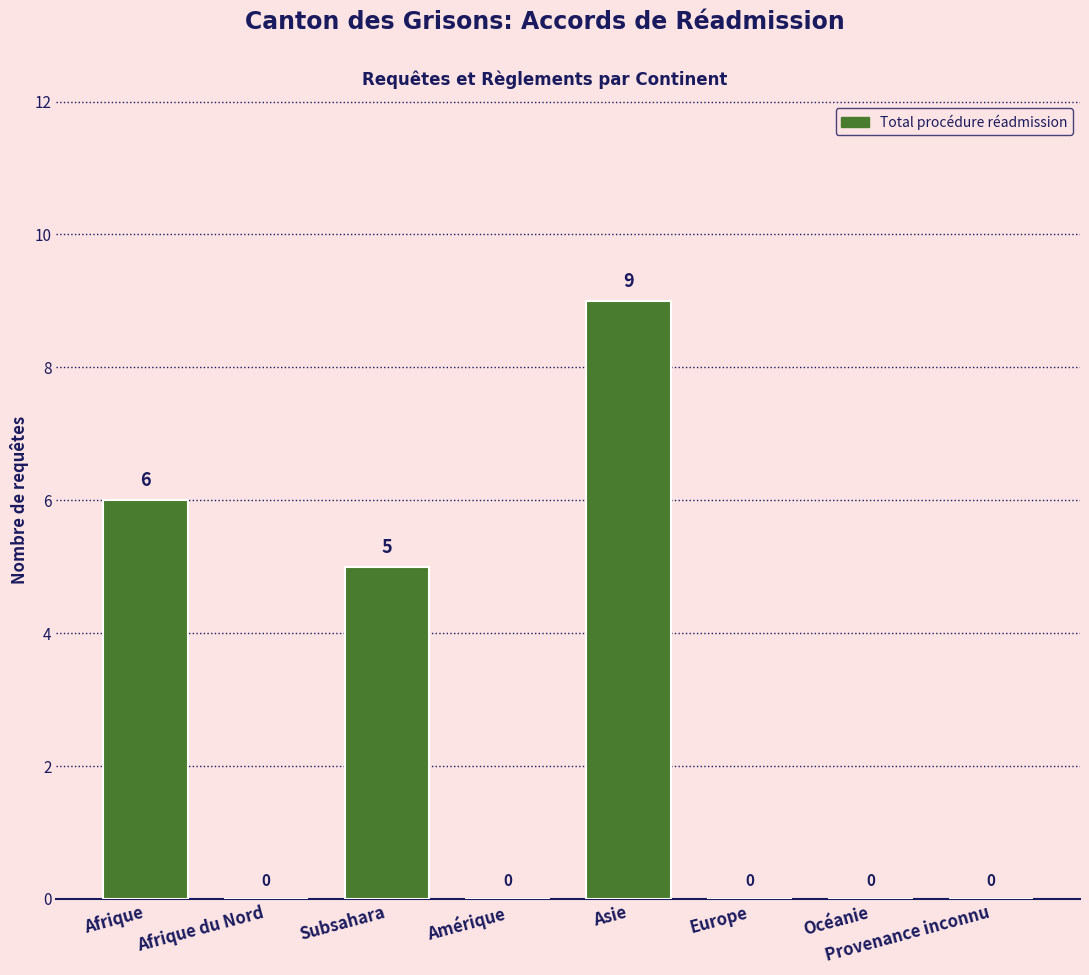

How many positive values are there?

3